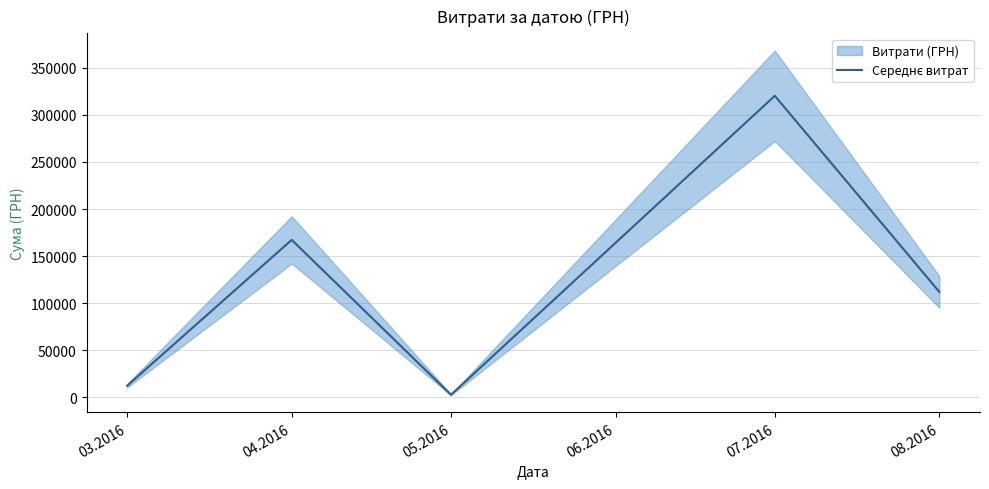

What is the difference between the maximum and minimum values?

317313.1